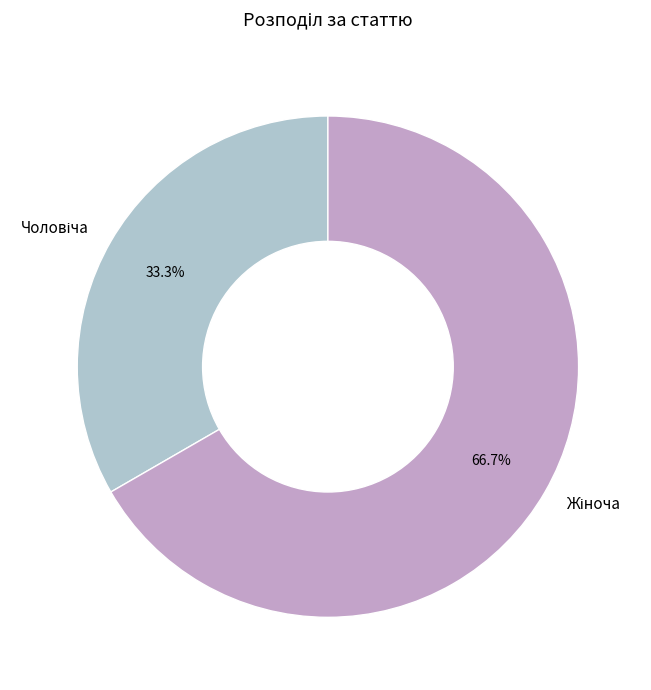

How much of the chart is everything except Чоловіча?

66.7%